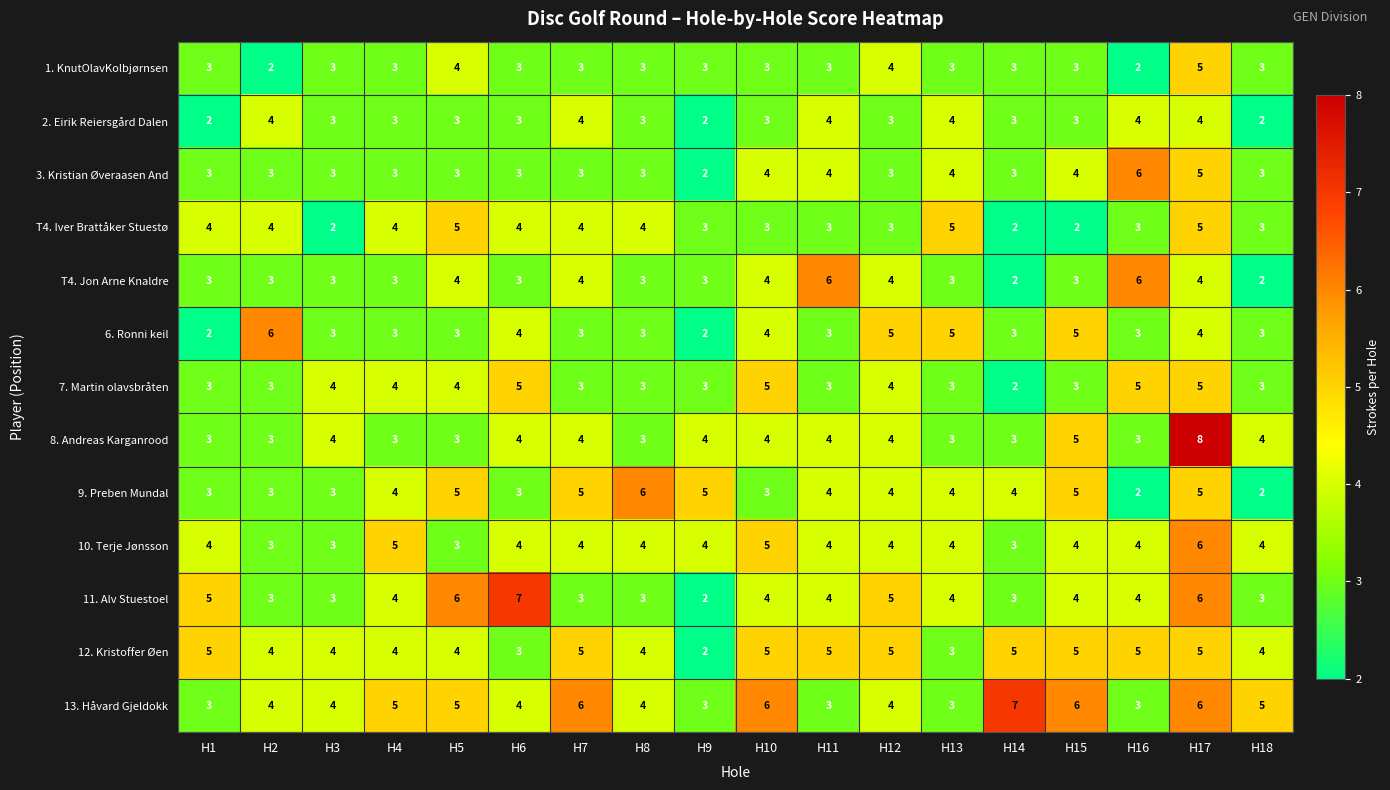

Count the 2. Eirik Reiersgård Dalen values in the range 3 to 4.

15